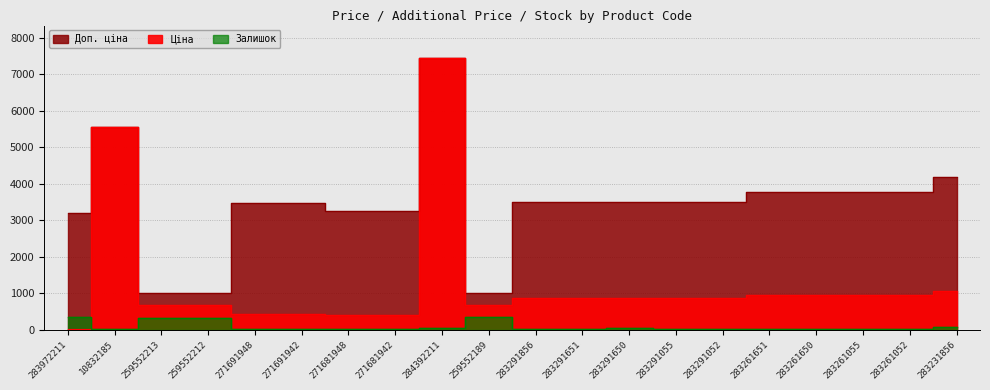

In Ціна, how many points are lower than both neighbors (excluding endpoints)?

1